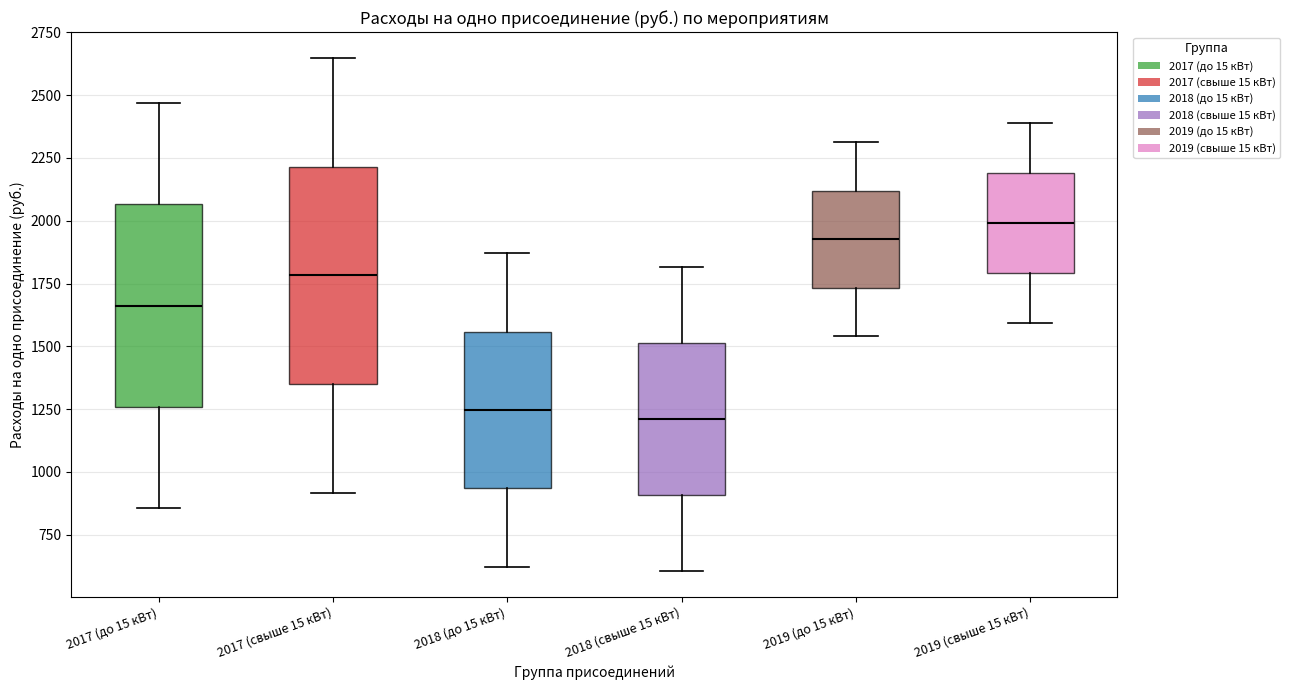

Reading left to right, transcribe this box plot: for each box, give where its median line is, the range the box spans, and where its two whiskers end, as read against the y-axis. The values are not printed on the chart, so give them approximately, as read against the axis.

2017 (до 15 кВт): median 1650, box 1250 to 2050, whiskers 850 to 2450
2017 (свыше 15 кВт): median 1800, box 1350 to 2200, whiskers 900 to 2650
2018 (до 15 кВт): median 1250, box 950 to 1550, whiskers 600 to 1850
2018 (свыше 15 кВт): median 1200, box 900 to 1500, whiskers 600 to 1800
2019 (до 15 кВт): median 1950, box 1750 to 2100, whiskers 1550 to 2300
2019 (свыше 15 кВт): median 2000, box 1800 to 2200, whiskers 1600 to 2400